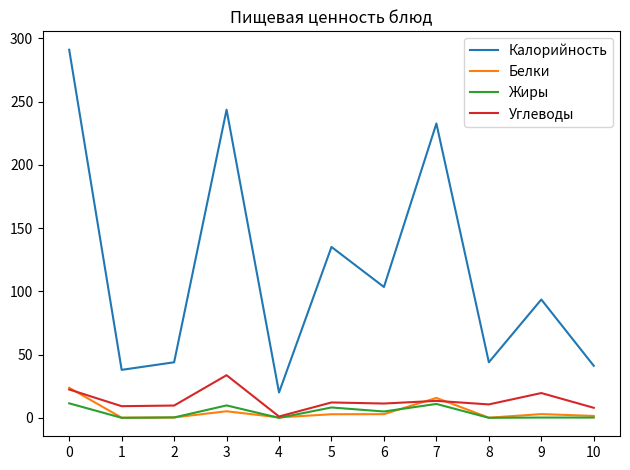

Which series has the largest range (max minus min)?

Калорийность